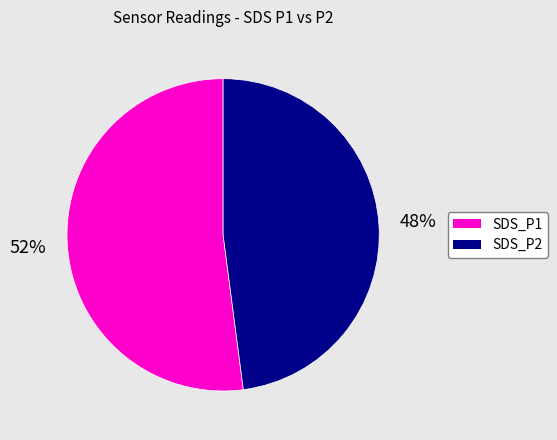

Which slice is the smallest?

SDS_P2